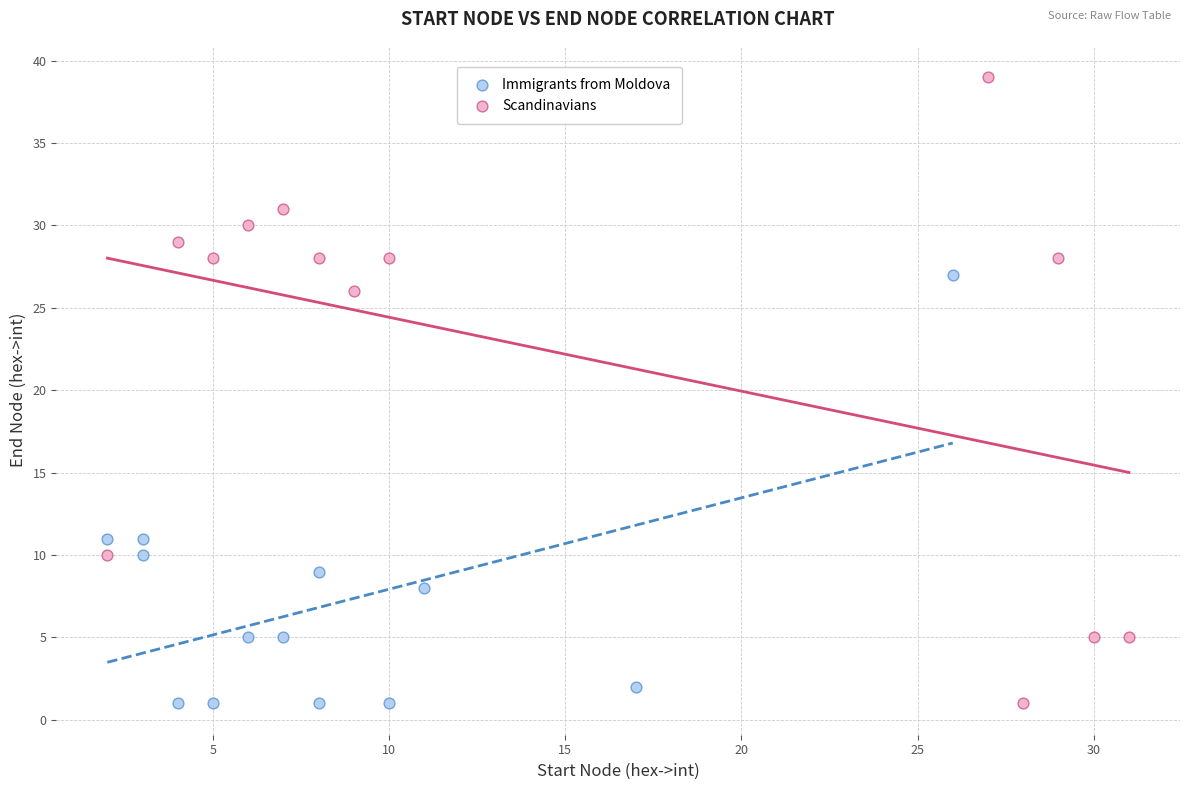

What are all the series names shown in the legend?

Immigrants from Moldova, Scandinavians